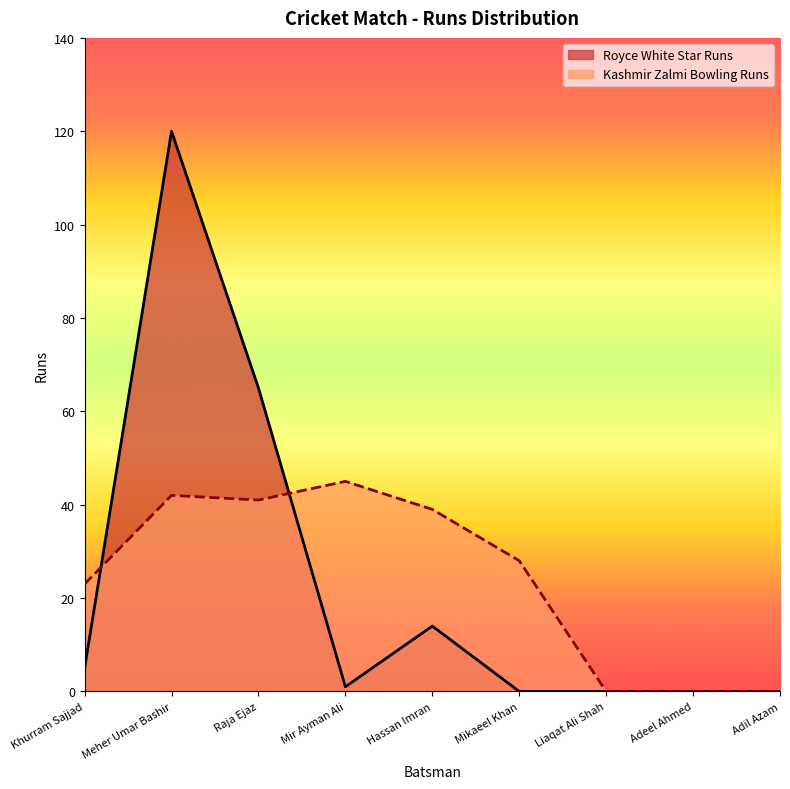

How many values are above zero?

5